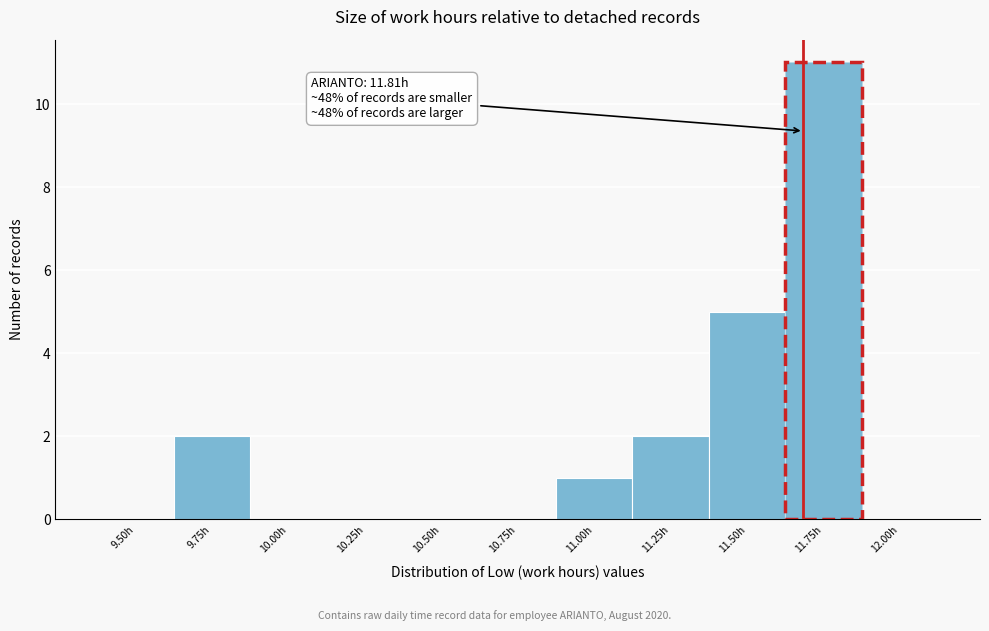

Reading right to left, what are all the values shown in this chart?

12.00h=0	11.75h=11	11.50h=5	11.25h=2	11.00h=1	10.75h=0	10.50h=0	10.25h=0	10.00h=0	9.75h=2	9.50h=0